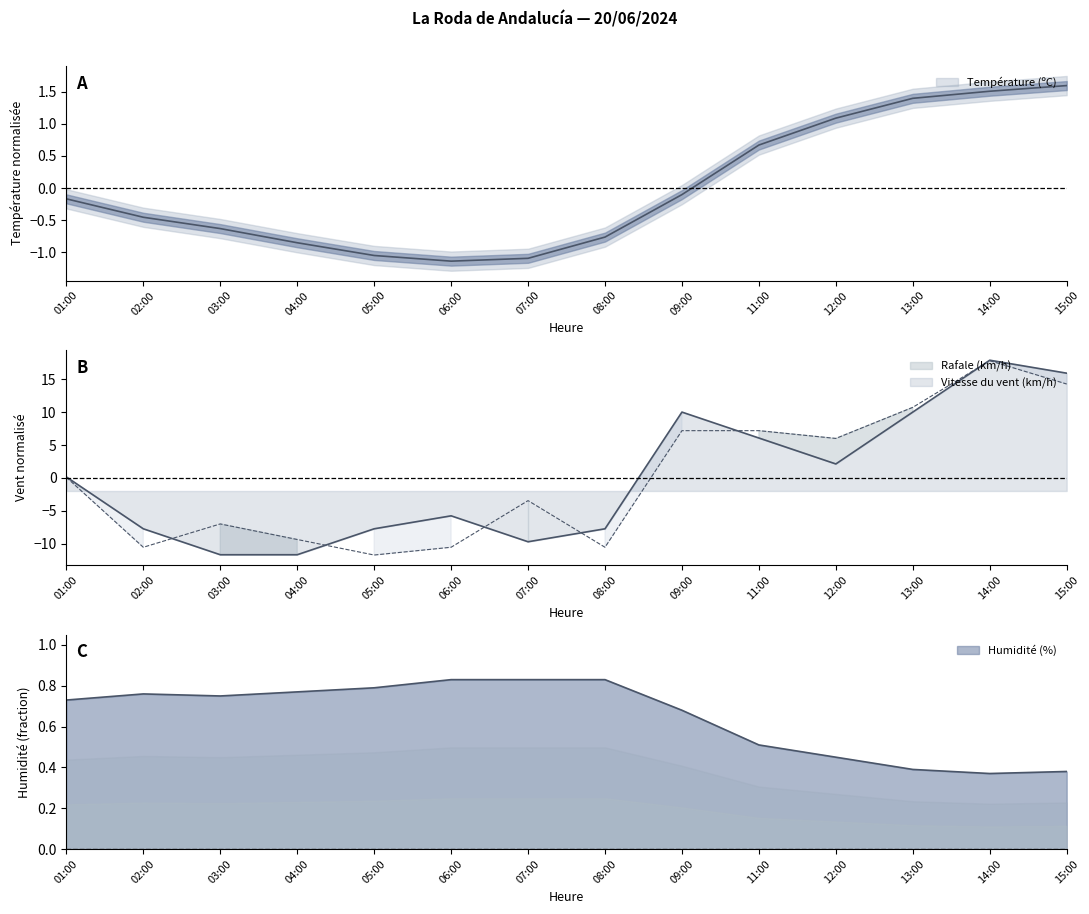

What is the spread (max minus min) of values at 03:00?

12.5